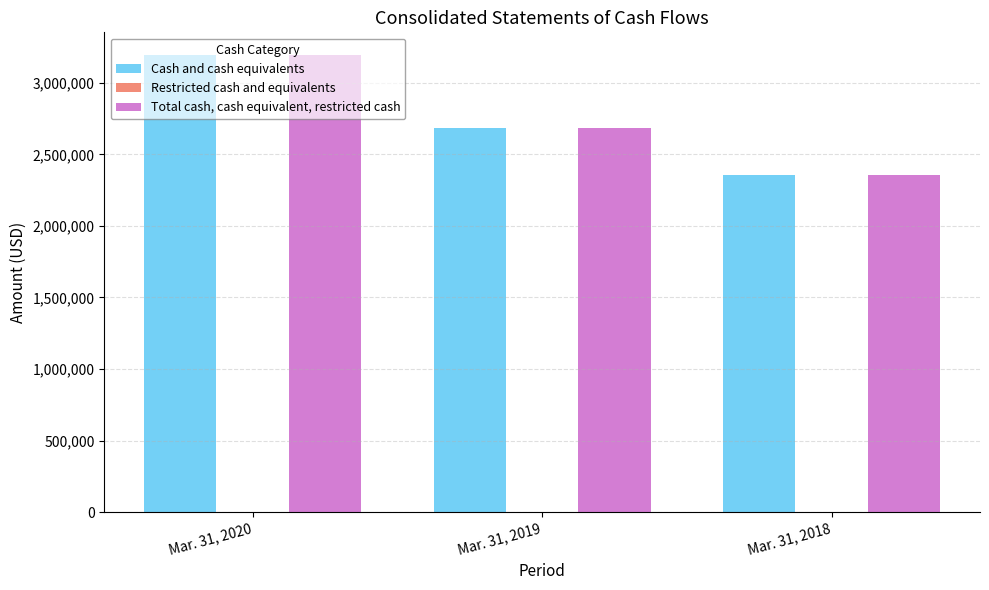

The value of Cash and cash equivalents at Mar. 31, 2018 is 2354639. True or false?

True